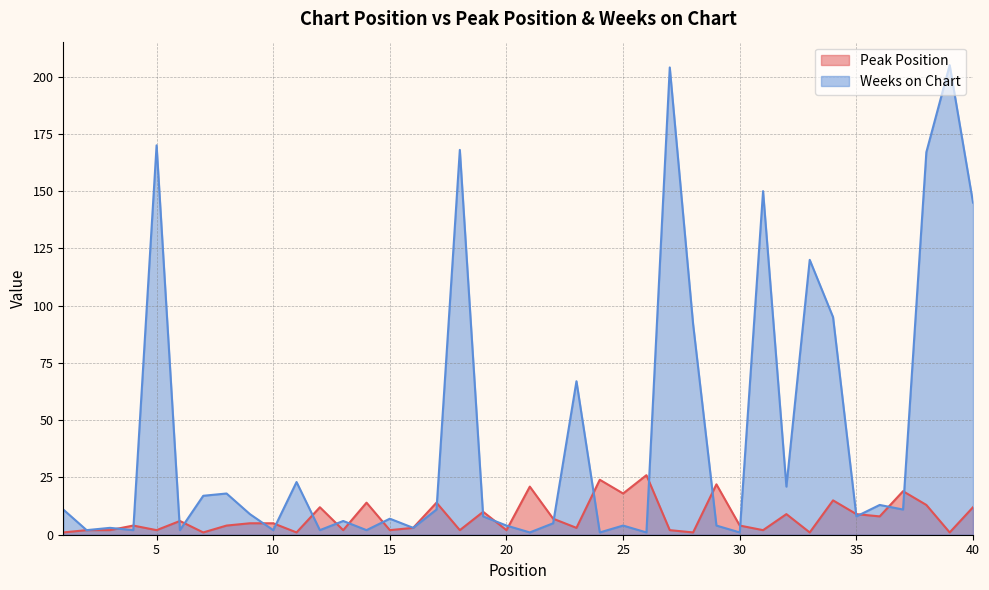

The value of Peak Position at 33 is 1. True or false?

True